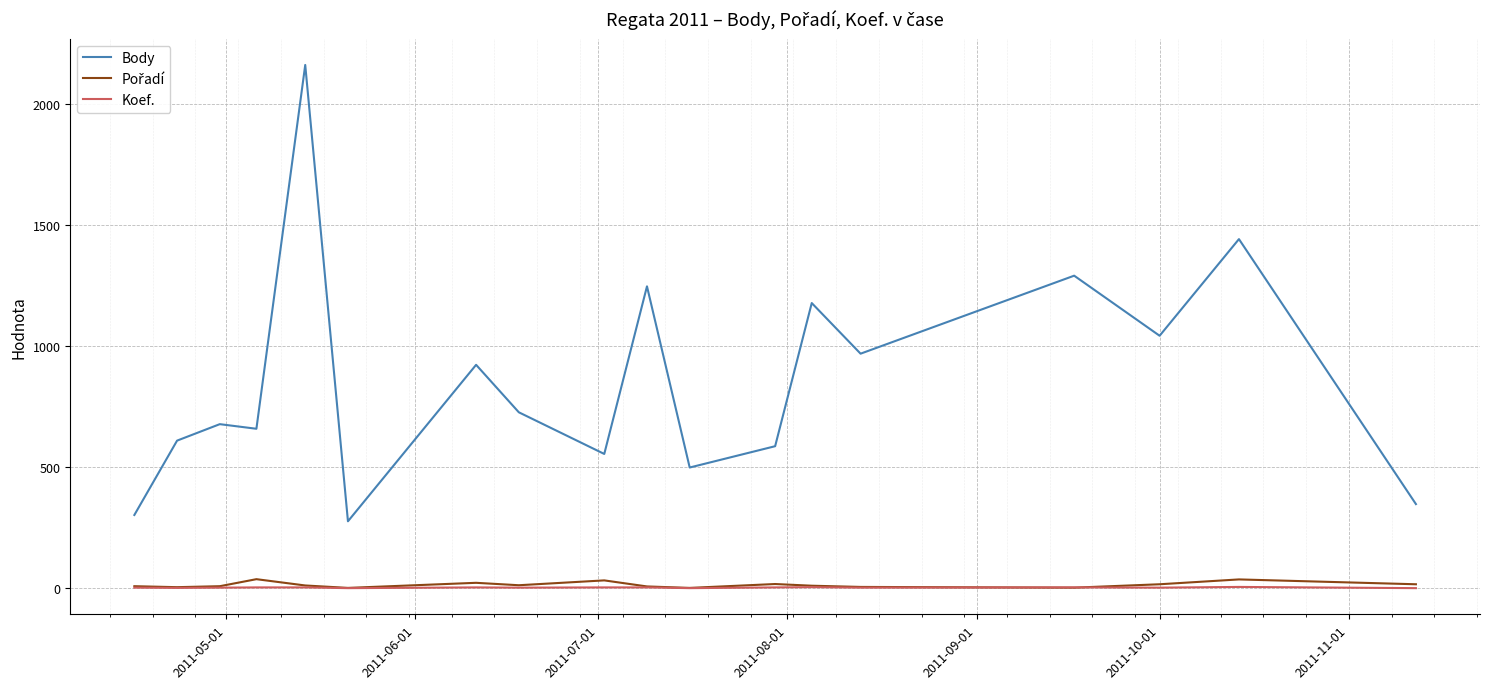

Which series has the largest total across all categories?

Body